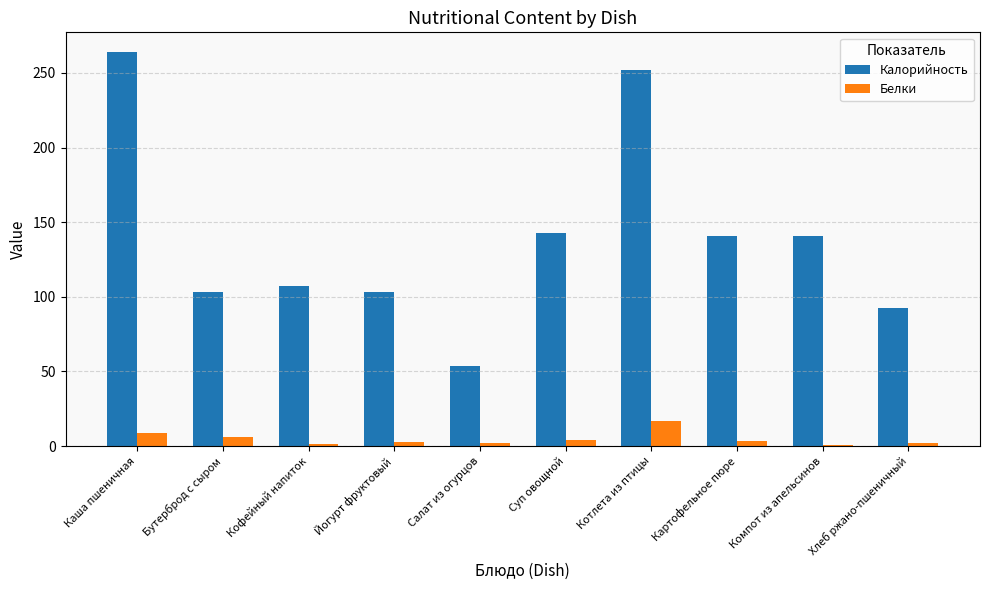

What is the total value across all series at Хлеб ржано-пшеничный?

95.0